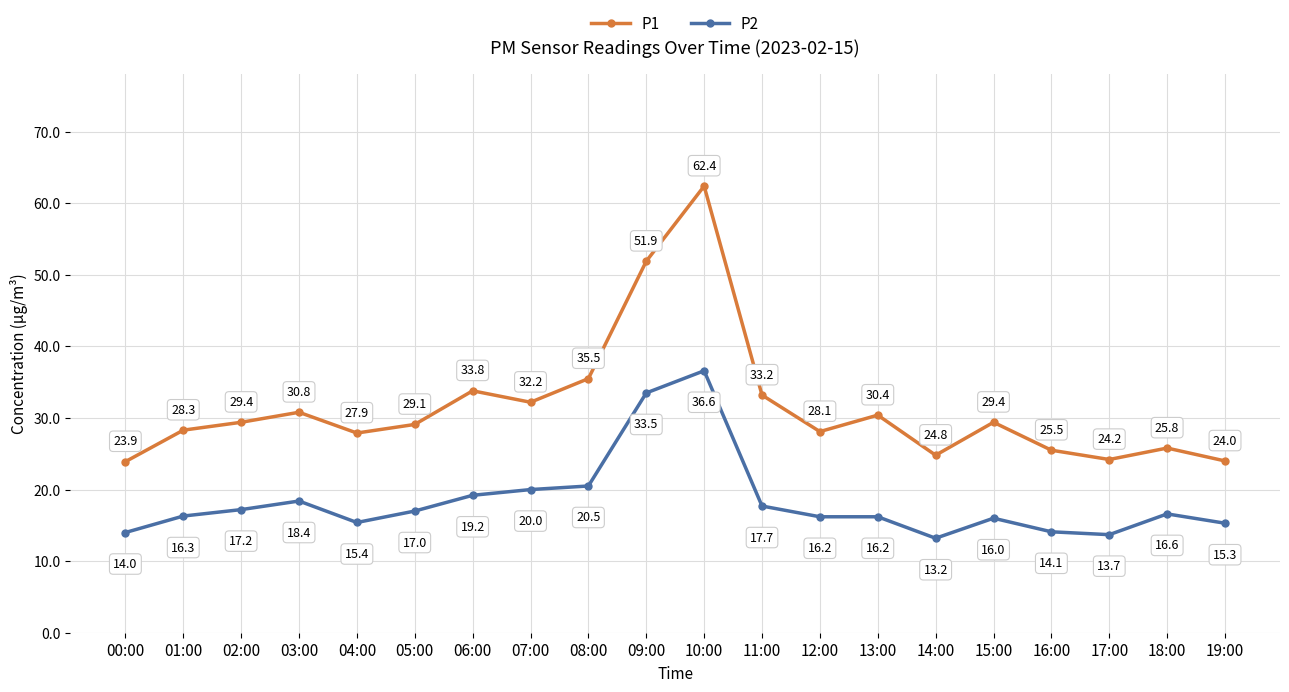

True or false: P1 has a value of 45.8 at 11:00.

False